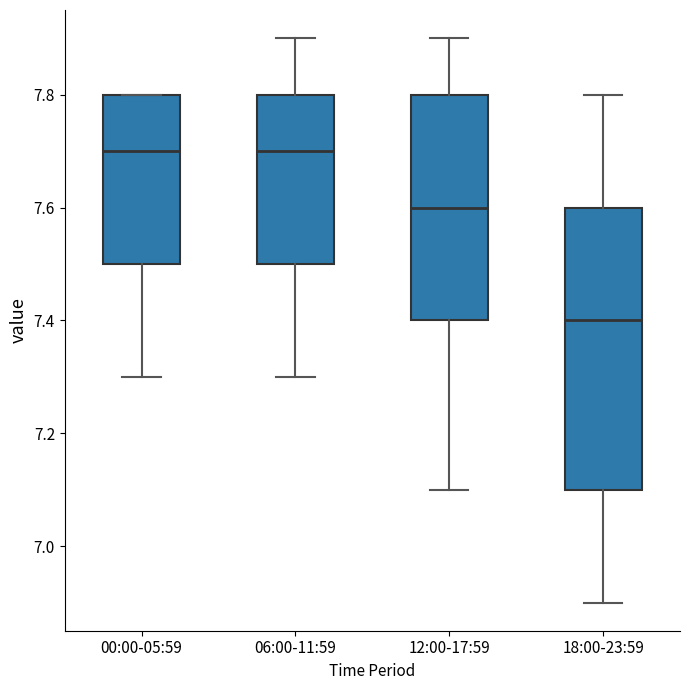

Where does the median line of the box for 06:00-11:59 sit on the y-axis? The values are not printed on the chart, so give them approximately, as read against the axis.

7.7